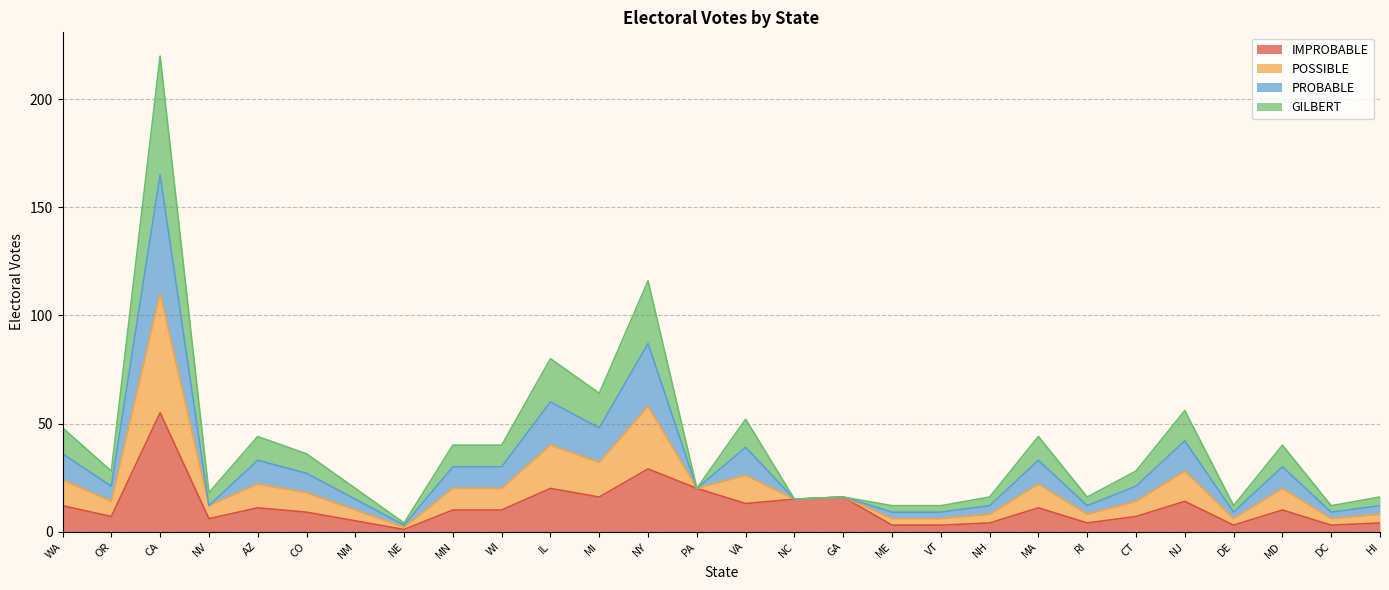

At how many categories does at least one series exceed 175?

1